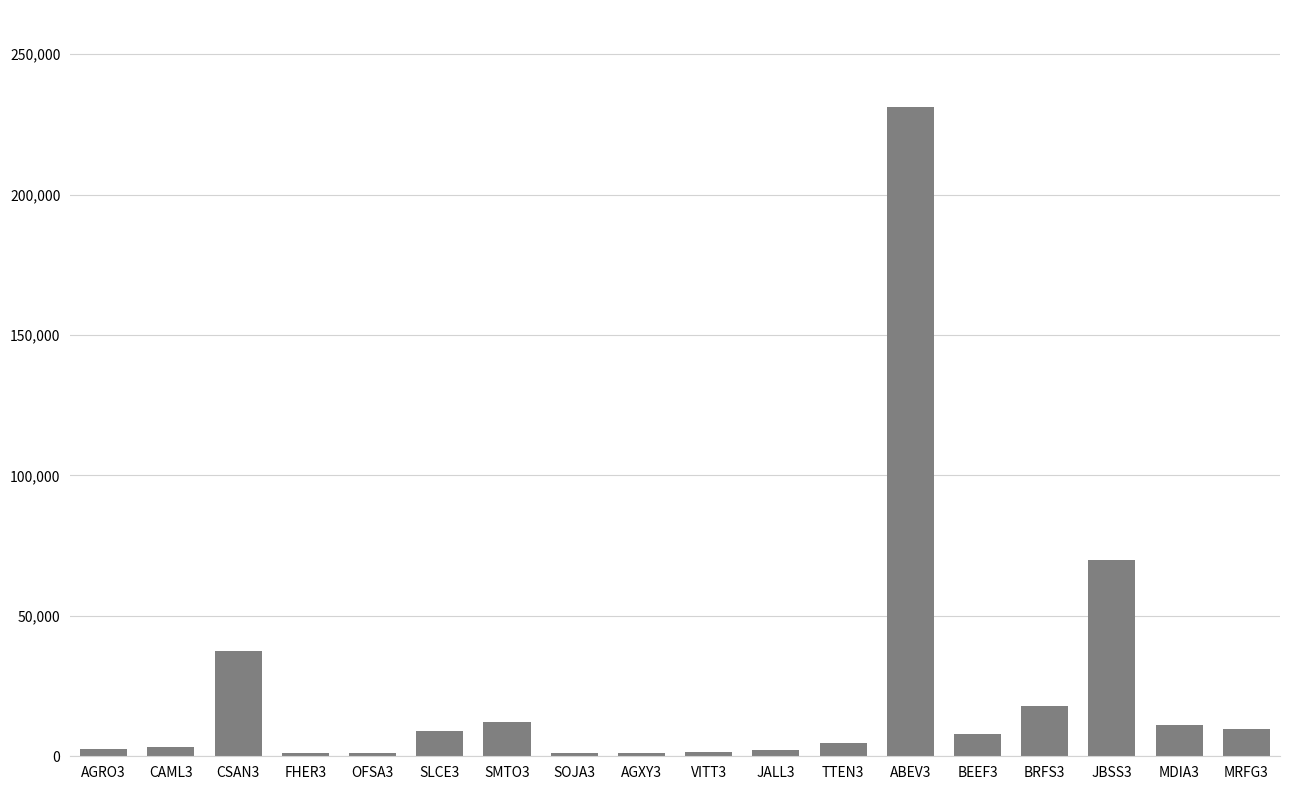

The value at BRFS3 is 17904.1. True or false?

True